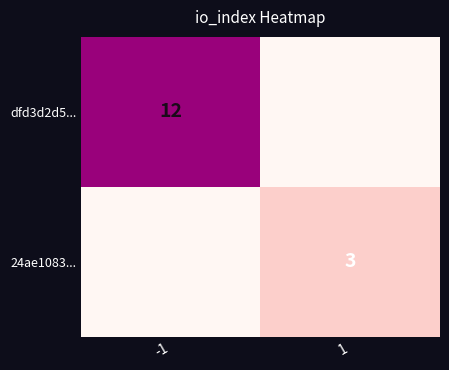

The value of dfd3d2d5... at -1 is 18. True or false?

False